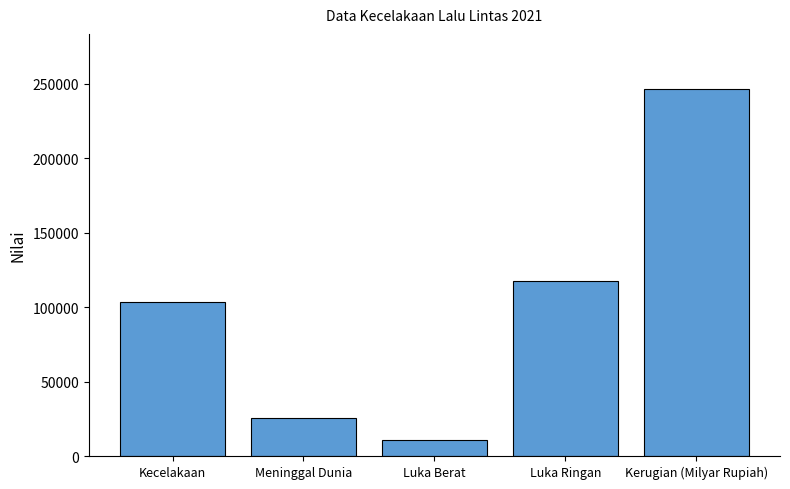

Where is the data nearest to the value 128603?

Luka Ringan